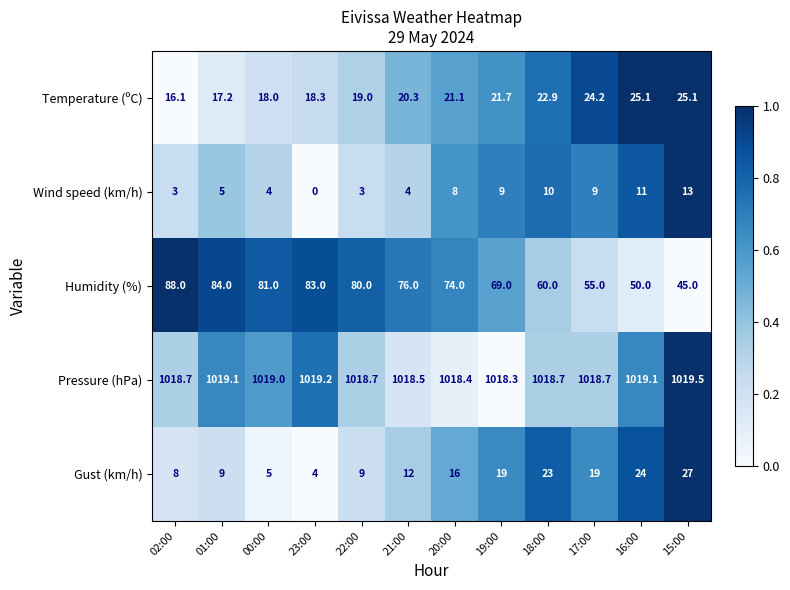

List the series in order of their peak value, lowest first.

Wind speed (km/h), Temperature (ºC), Gust (km/h), Humidity (%), Pressure (hPa)